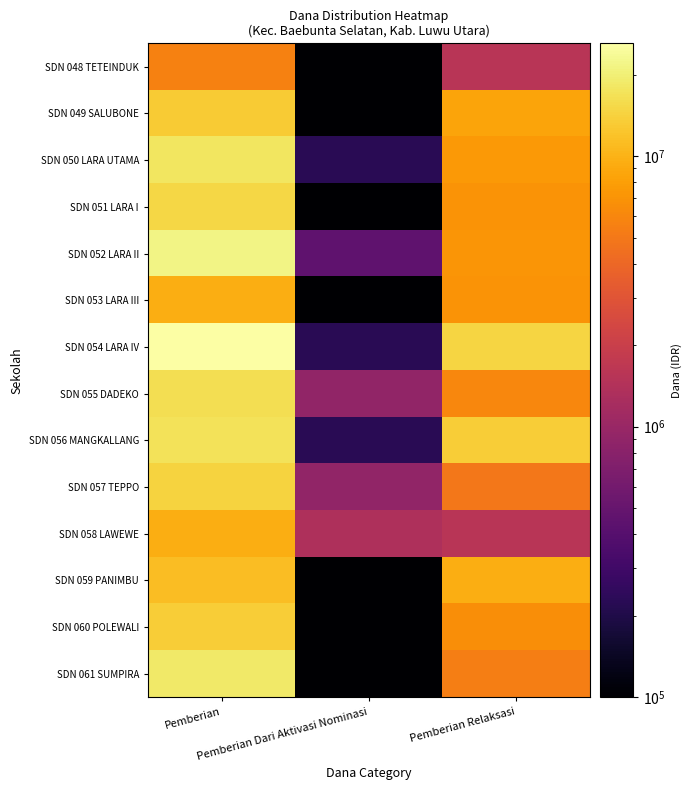

Rank the series by their maximum value, from lowest to highest.

SDN 048 TETEINDUK, SDN 053 LARA III, SDN 058 LAWEWE, SDN 059 PANIMBU, SDN 049 SALUBONE, SDN 060 POLEWALI, SDN 057 TEPPO, SDN 051 LARA I, SDN 055 DADEKO, SDN 056 MANGKALLANG, SDN 050 LARA UTAMA, SDN 061 SUMPIRA, SDN 052 LARA II, SDN 054 LARA IV